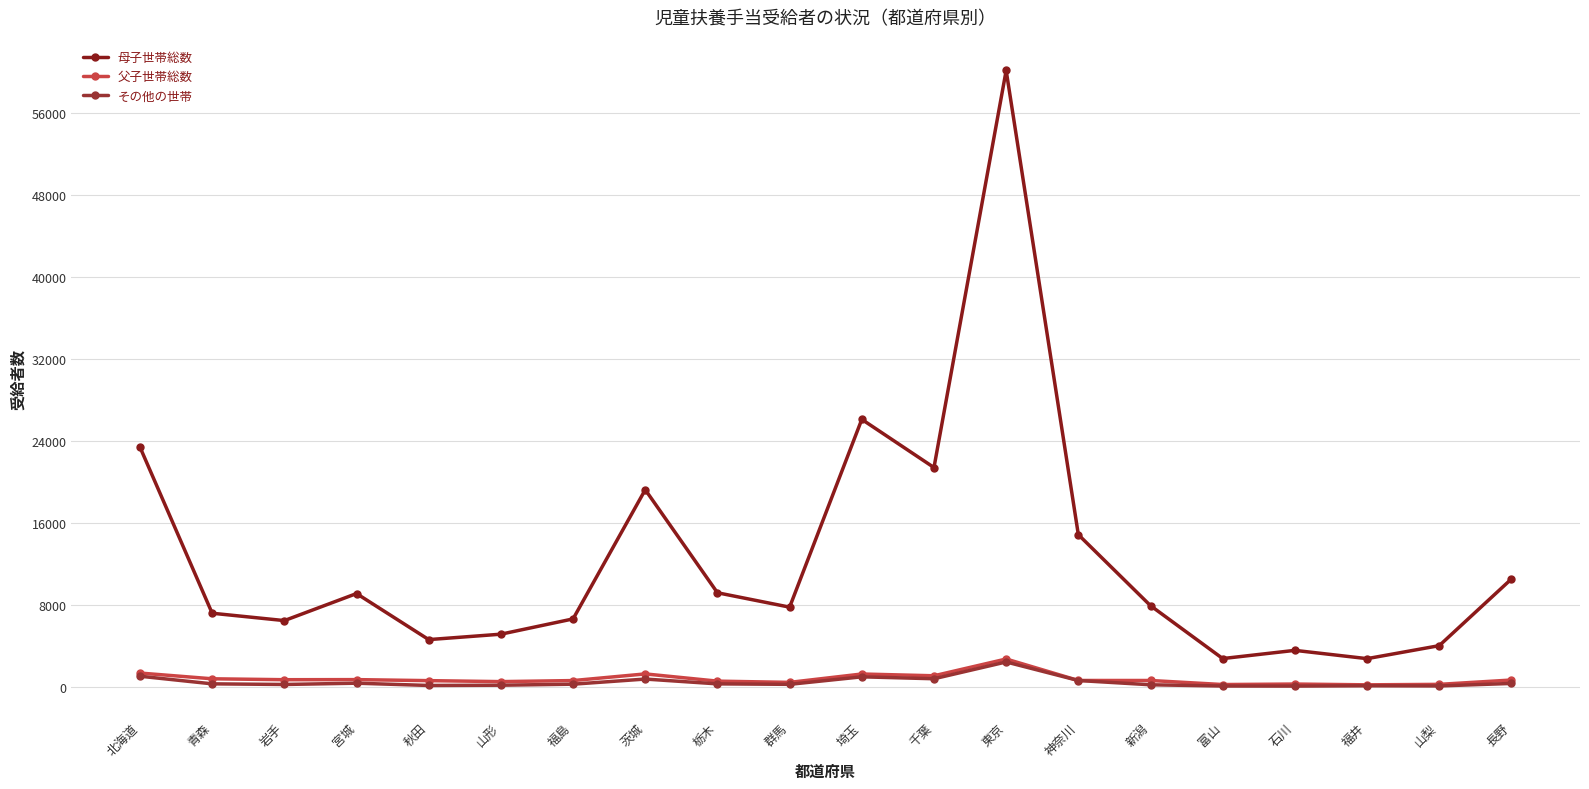

What is the label of the 5th point from the right?

富山